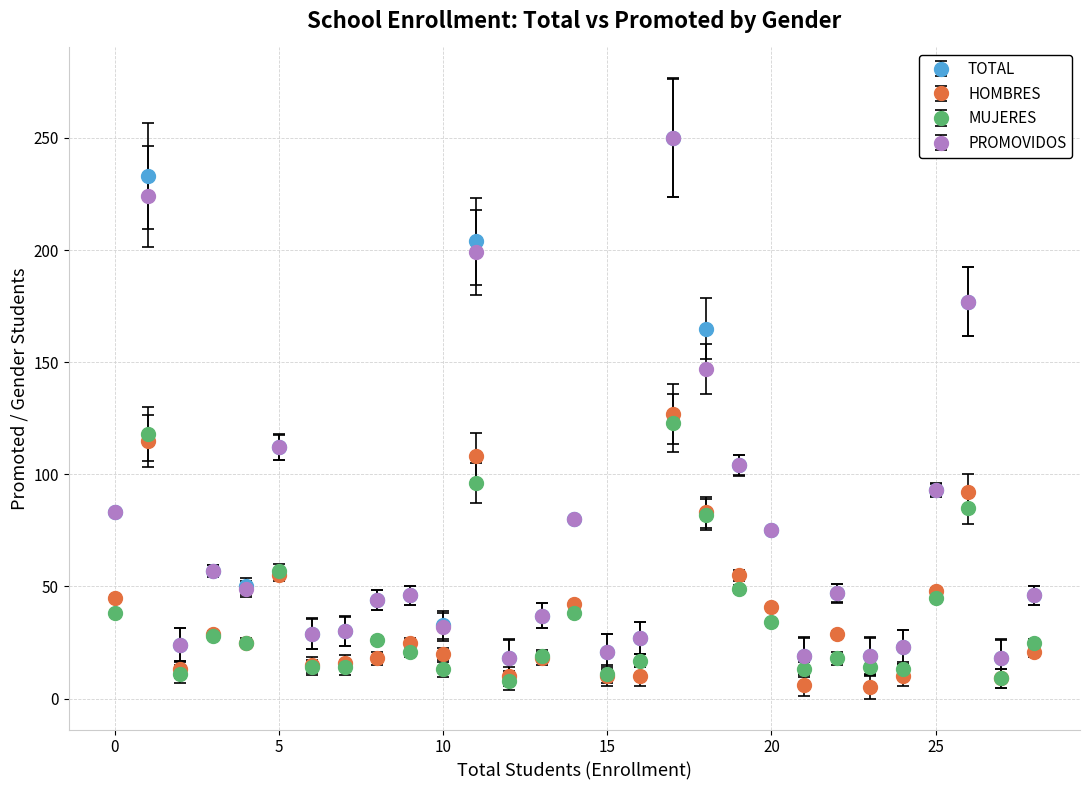

What is the lowest value of the PROMOVIDOS series?

18